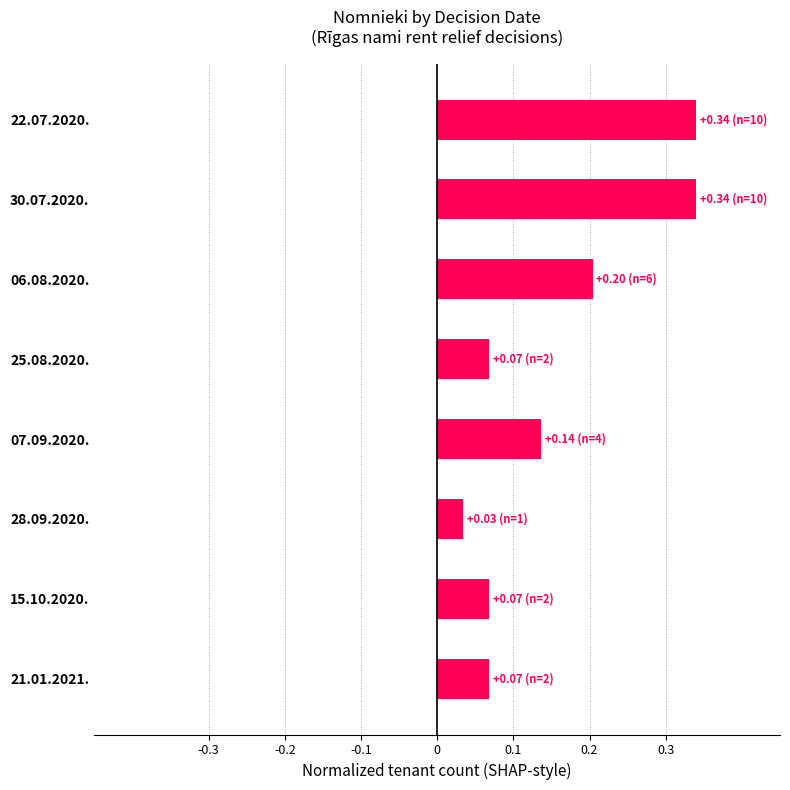

What is the label of the 4th bar from the bottom?

07.09.2020.